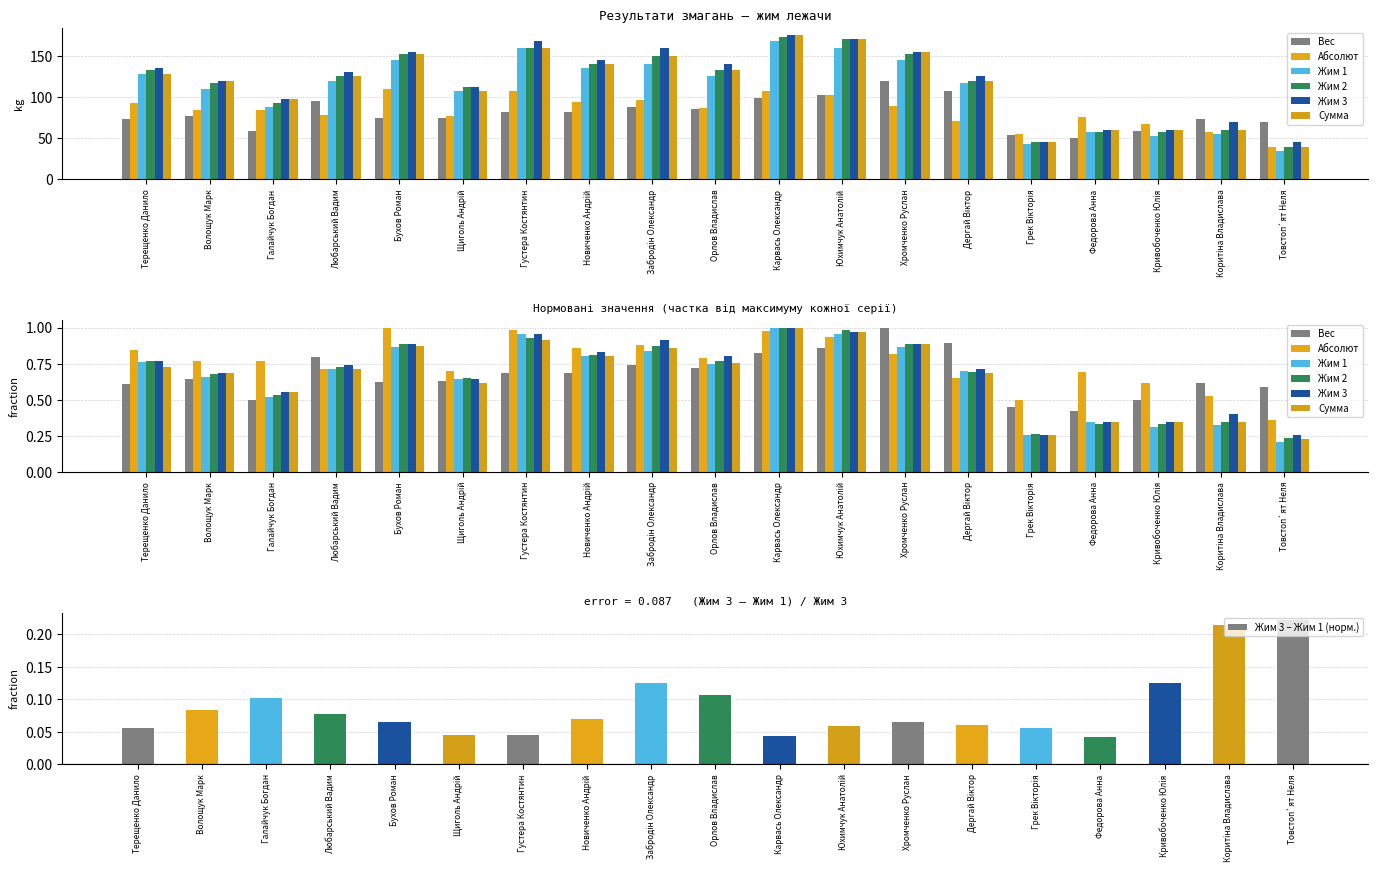

Between Дергай Віктор and Товстоп`ят Неля, which is larger?

Дергай Віктор